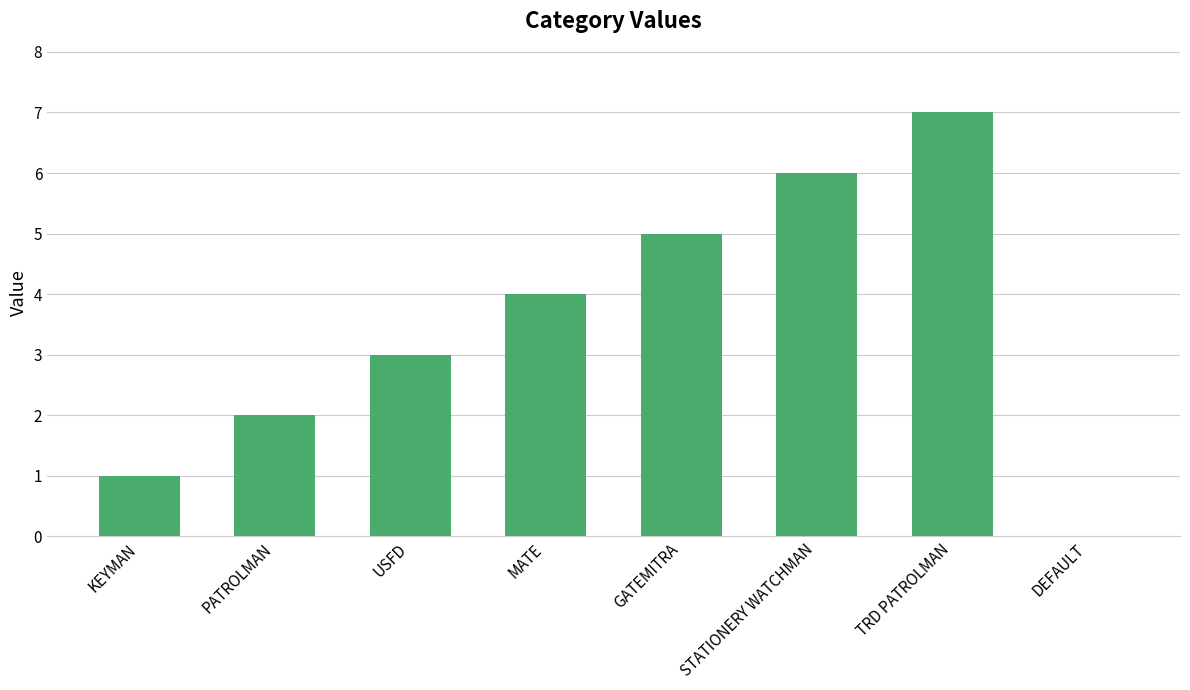

What is the sum of all values?

28